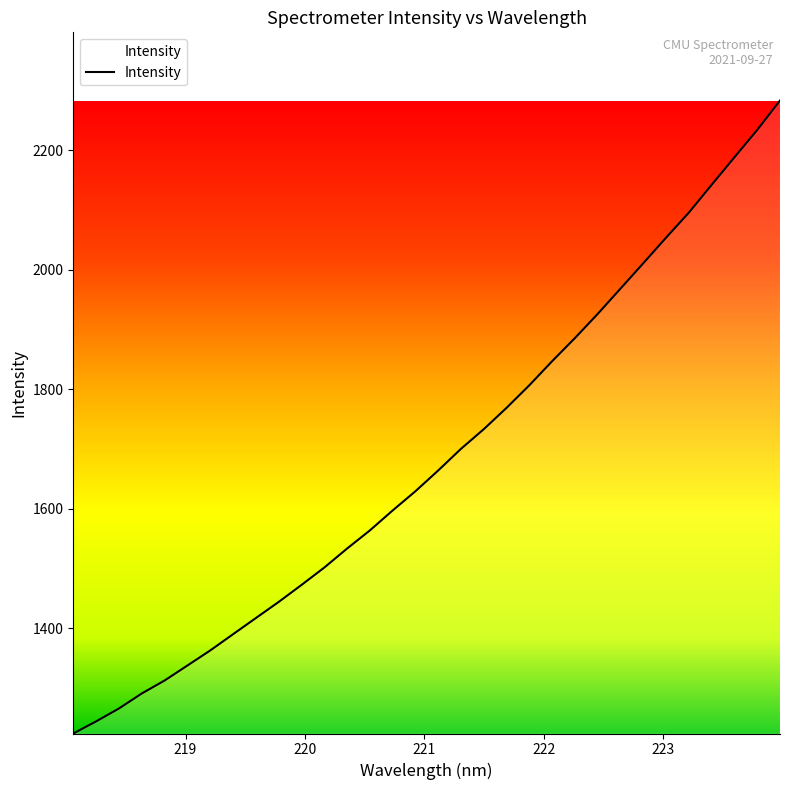

What is the difference between the maximum and minimum values?

1059.4